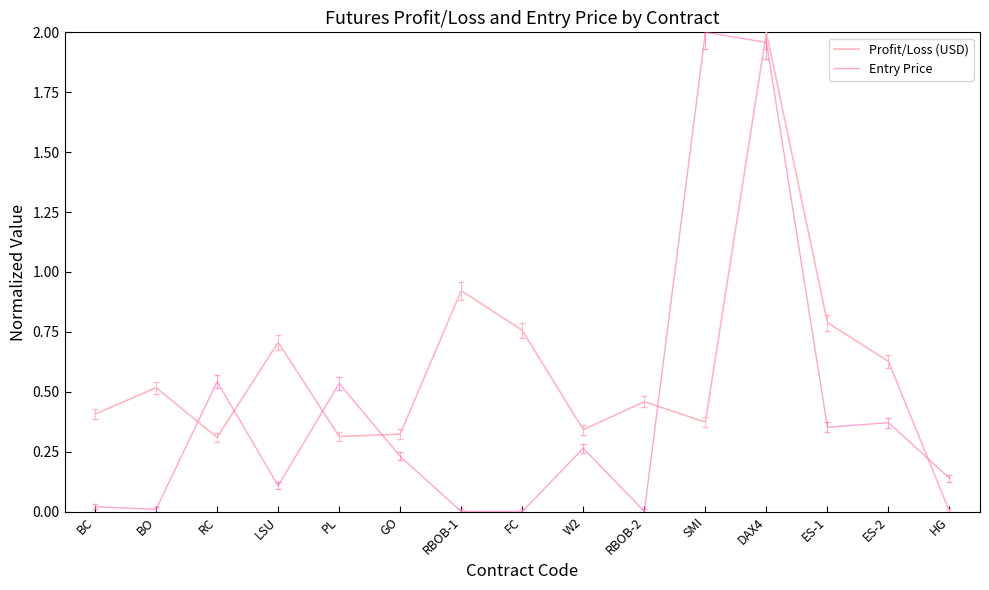

What are all the series names shown in the legend?

Profit/Loss (USD), Entry Price